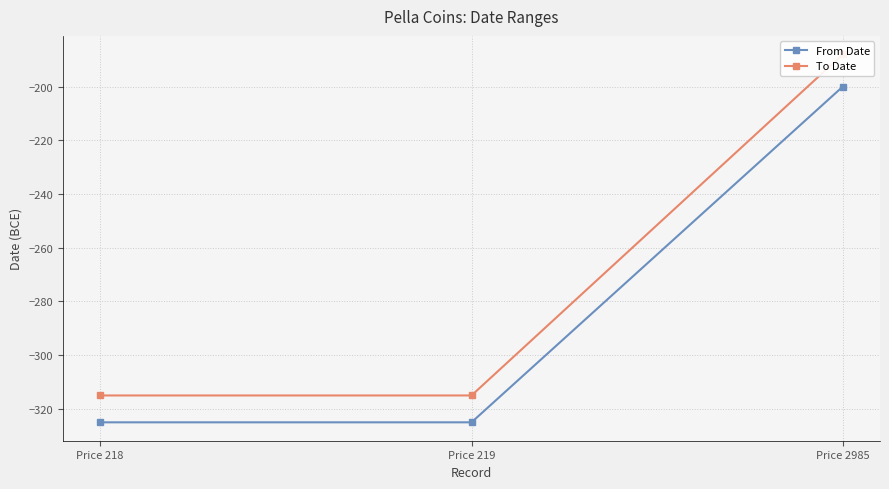

Rank the series by their average value, from lowest to highest.

From Date, To Date